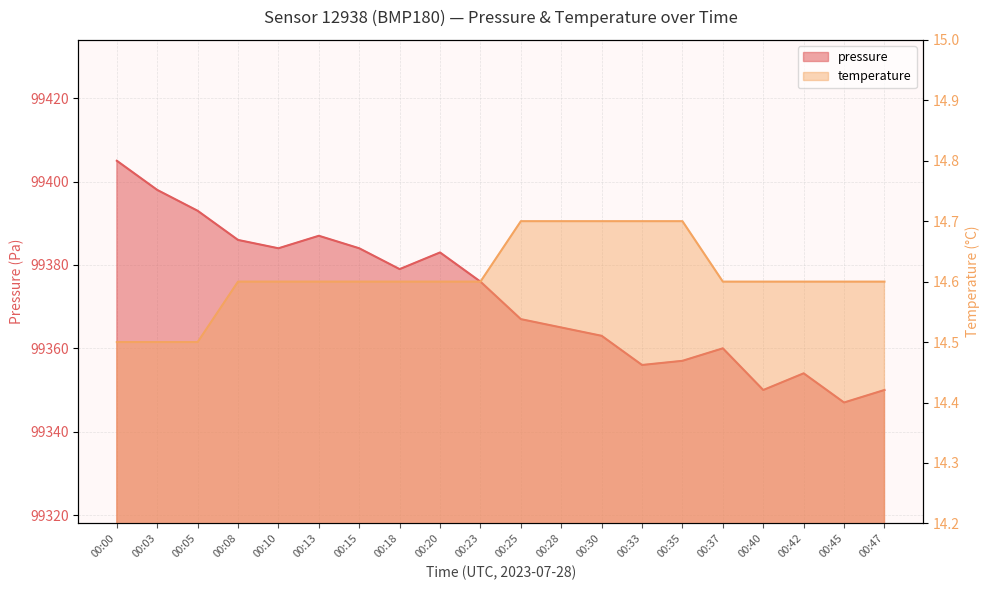

How many series are shown in this chart?

2